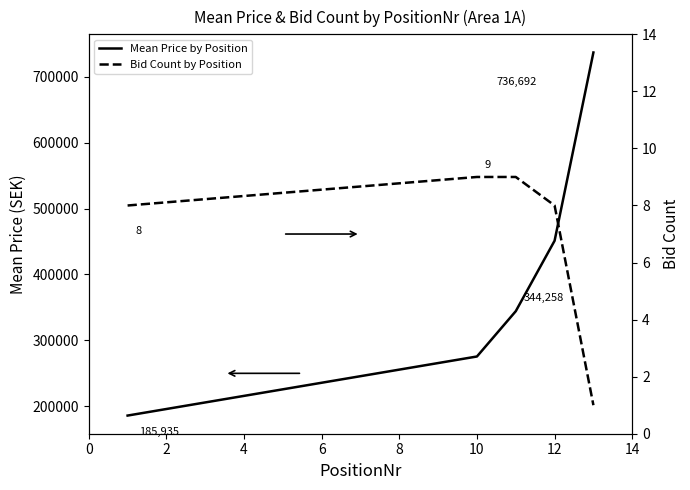

What are all the series names shown in the legend?

Mean Price by Position, Bid Count by Position